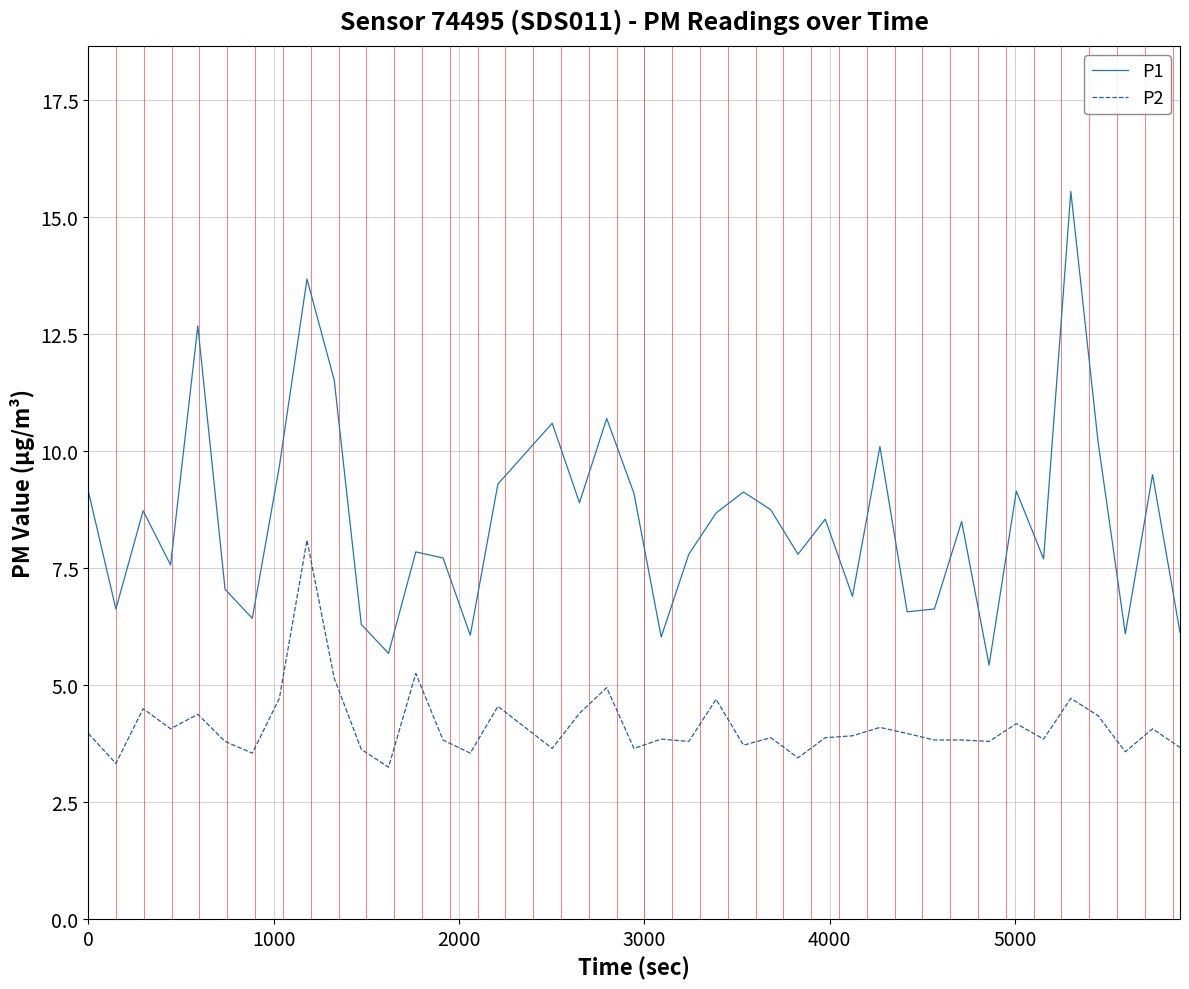

At how many categories does at least one series exceed 14?

1